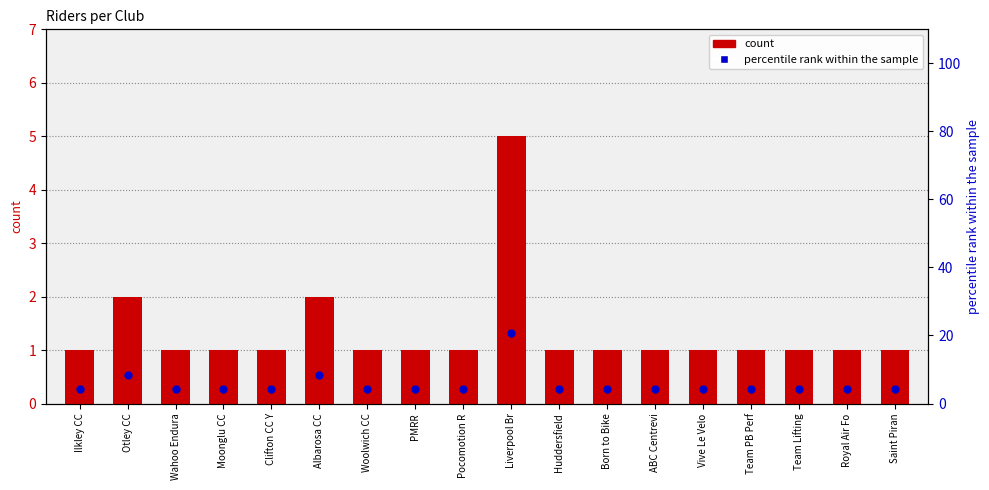

What are all the series names shown in the legend?

count, percentile rank within the sample